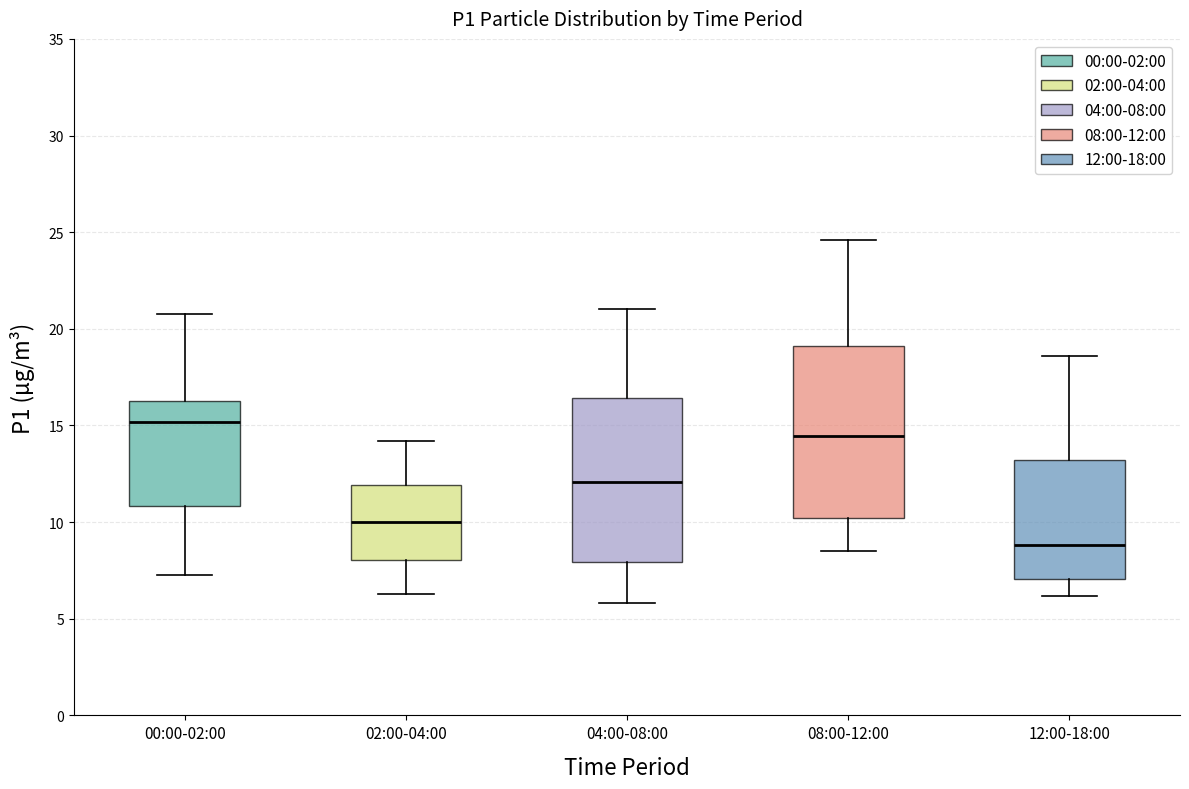

Reading left to right, read every box against the y-axis: the position of its median line, the range the box covers, and the ends of its whiskers. The values are not printed on the chart, so give them approximately, as read against the axis.

00:00-02:00: median 15.0, box 11.0 to 16.5, whiskers 7.5 to 21.0
02:00-04:00: median 10.0, box 8.0 to 12.0, whiskers 6.5 to 14.0
04:00-08:00: median 12.0, box 8.0 to 16.5, whiskers 6.0 to 21.0
08:00-12:00: median 14.5, box 10.0 to 19.0, whiskers 8.5 to 24.5
12:00-18:00: median 9.0, box 7.0 to 13.0, whiskers 6.0 to 18.5